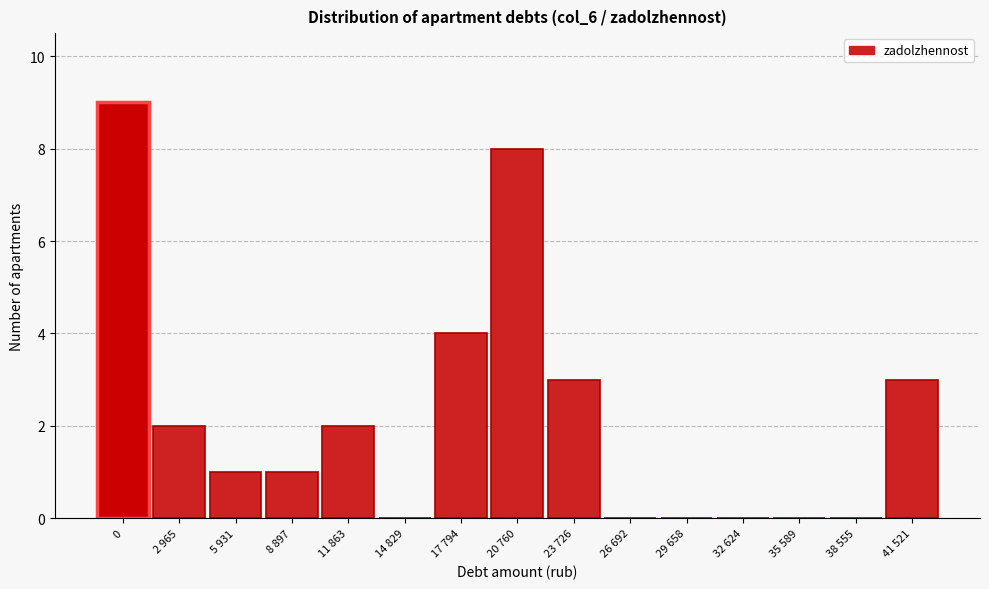

Reading left to right, what are all the values shown in this chart?

0=9	2 965=2	5 931=1	8 897=1	11 863=2	14 829=0	17 794=4	20 760=8	23 726=3	26 692=0	29 658=0	32 624=0	35 589=0	38 555=0	41 521=3